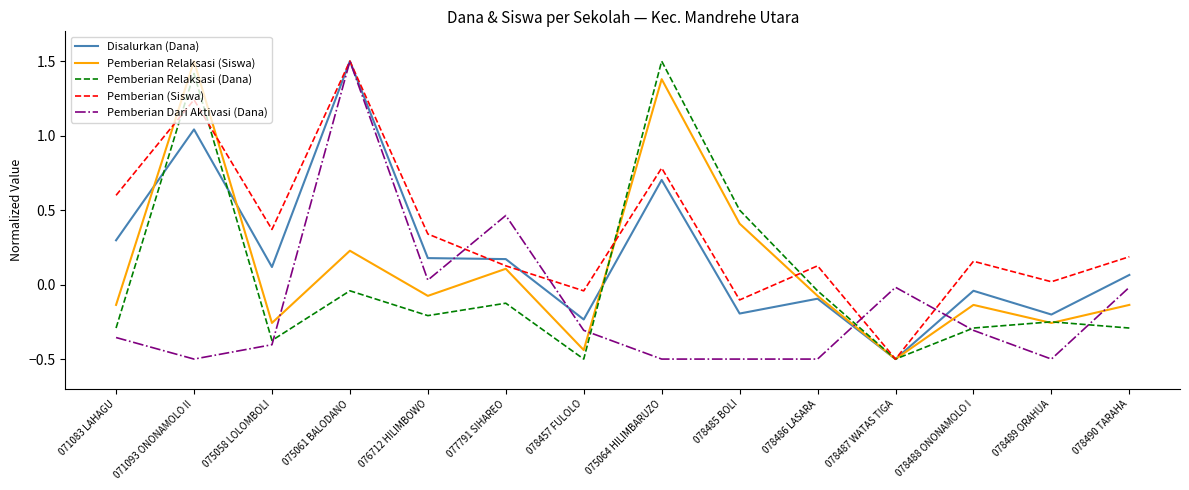

The Pemberian Relaksasi (Siswa) series shows 0.2 at 077791 SIHAREO. True or false?

False